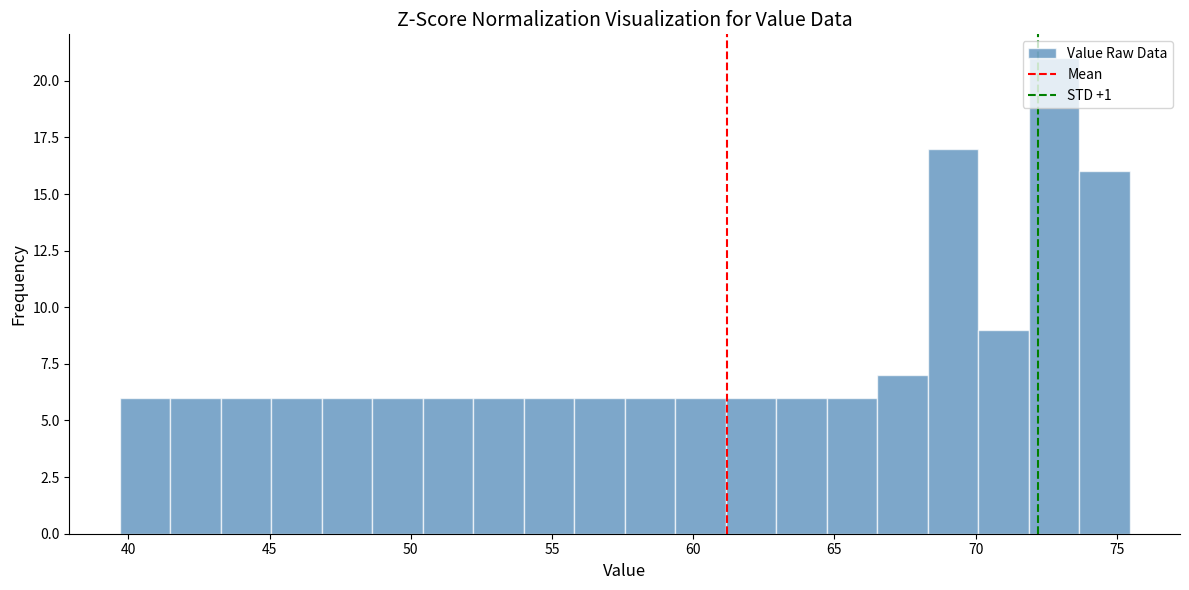

Read against the x-axis, roughly where is the centre of the tallest bar?

73.0